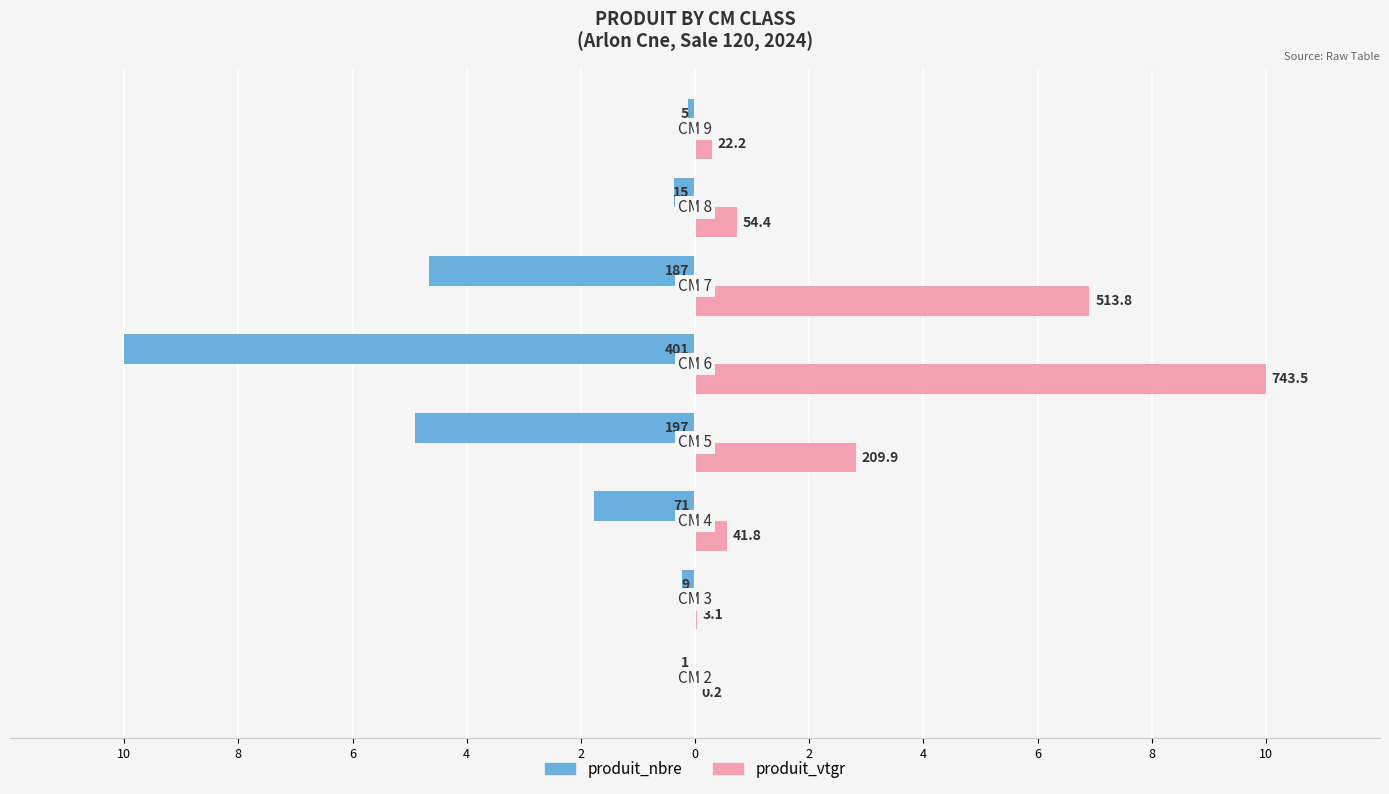

What are all the series names shown in the legend?

produit_nbre, produit_vtgr